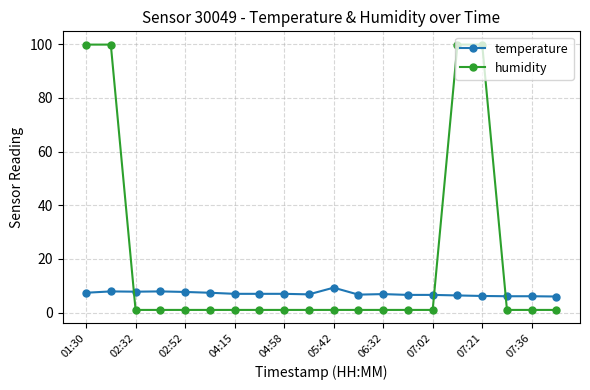

What is the lowest value of the temperature series?

6.0